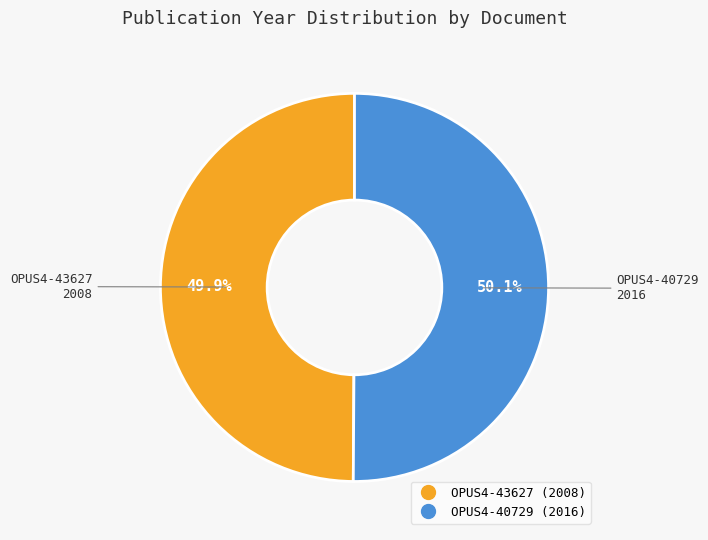

Approximately how many times larger is the value at OPUS4-40729 compared to OPUS4-43627?

1.0